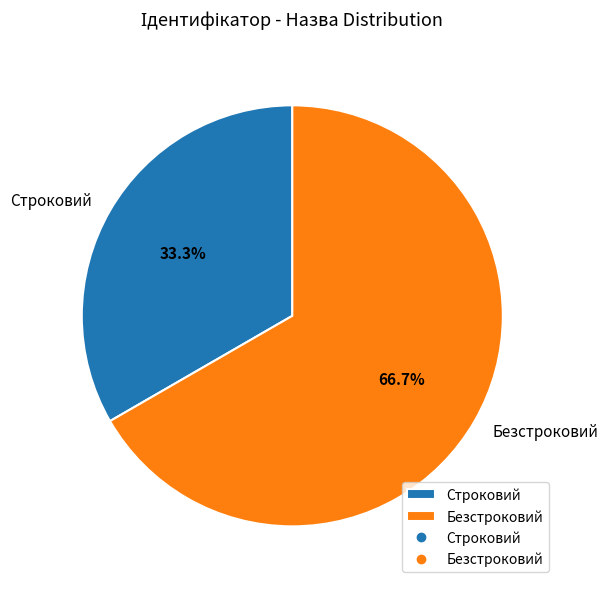

Which category accounts for the majority?

Безстроковий